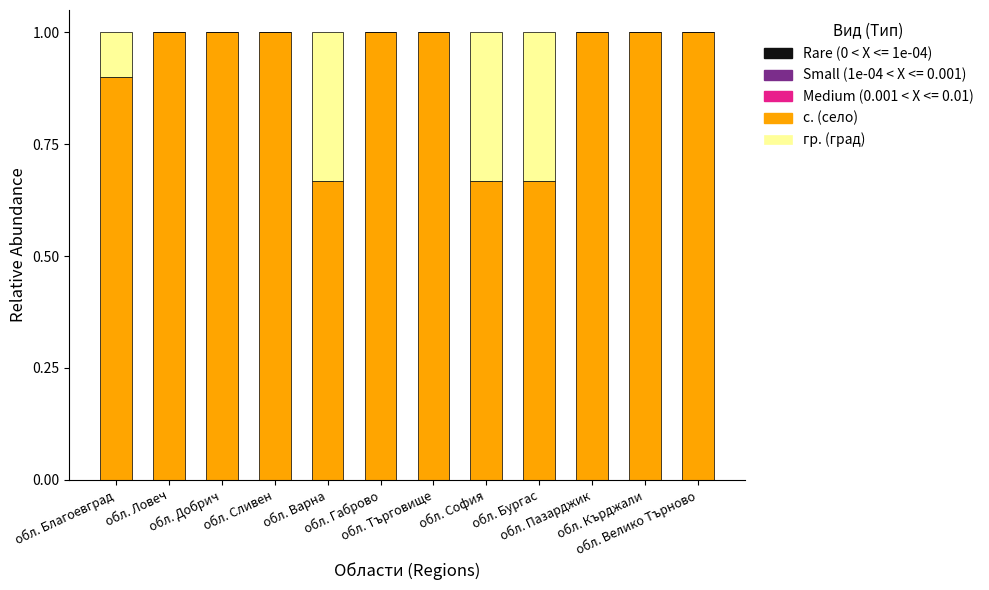

Is it true that с. (село) equals 0.5 at обл. Добрич?

False